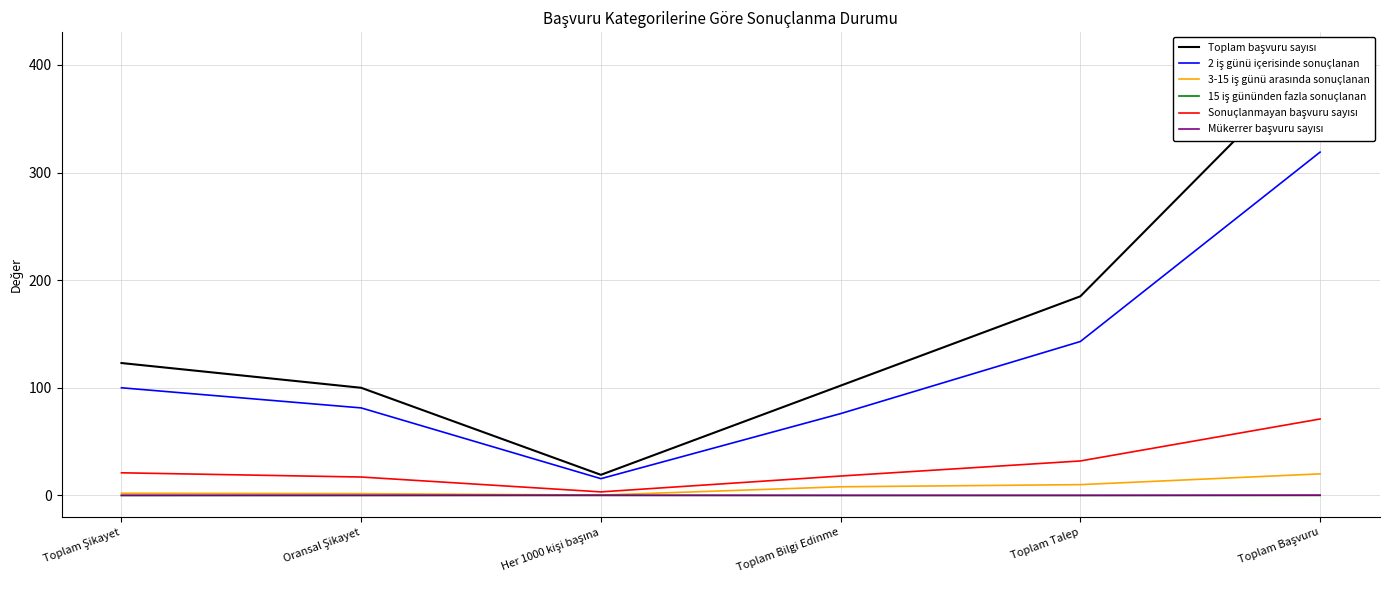

How many distinct data groups are displayed?

6